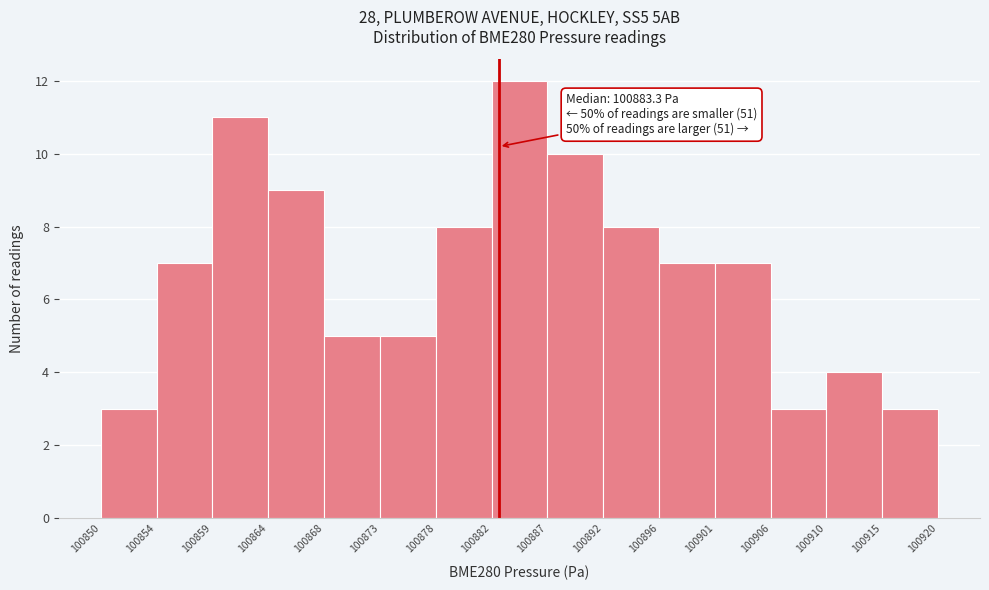

Which range on the x-axis has the tallest bar?

100882 to 100887